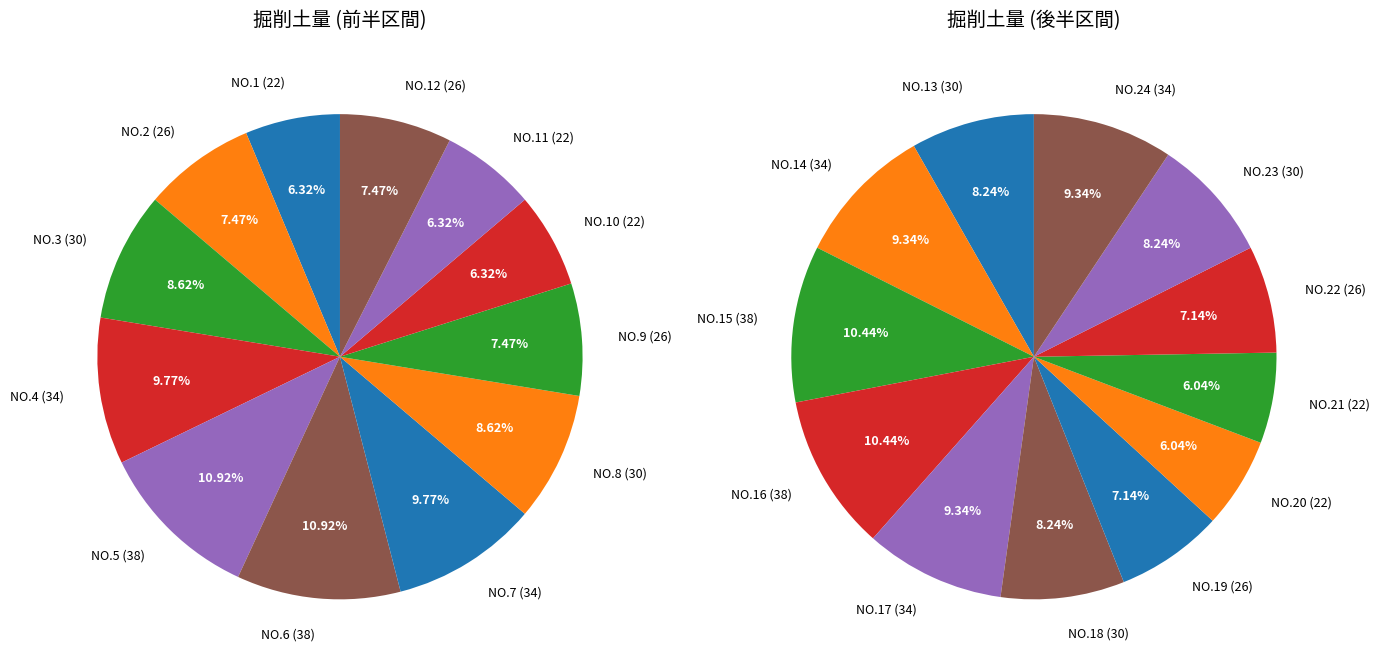

What percentage is the NO.5 slice, to the nearest percent?

11%